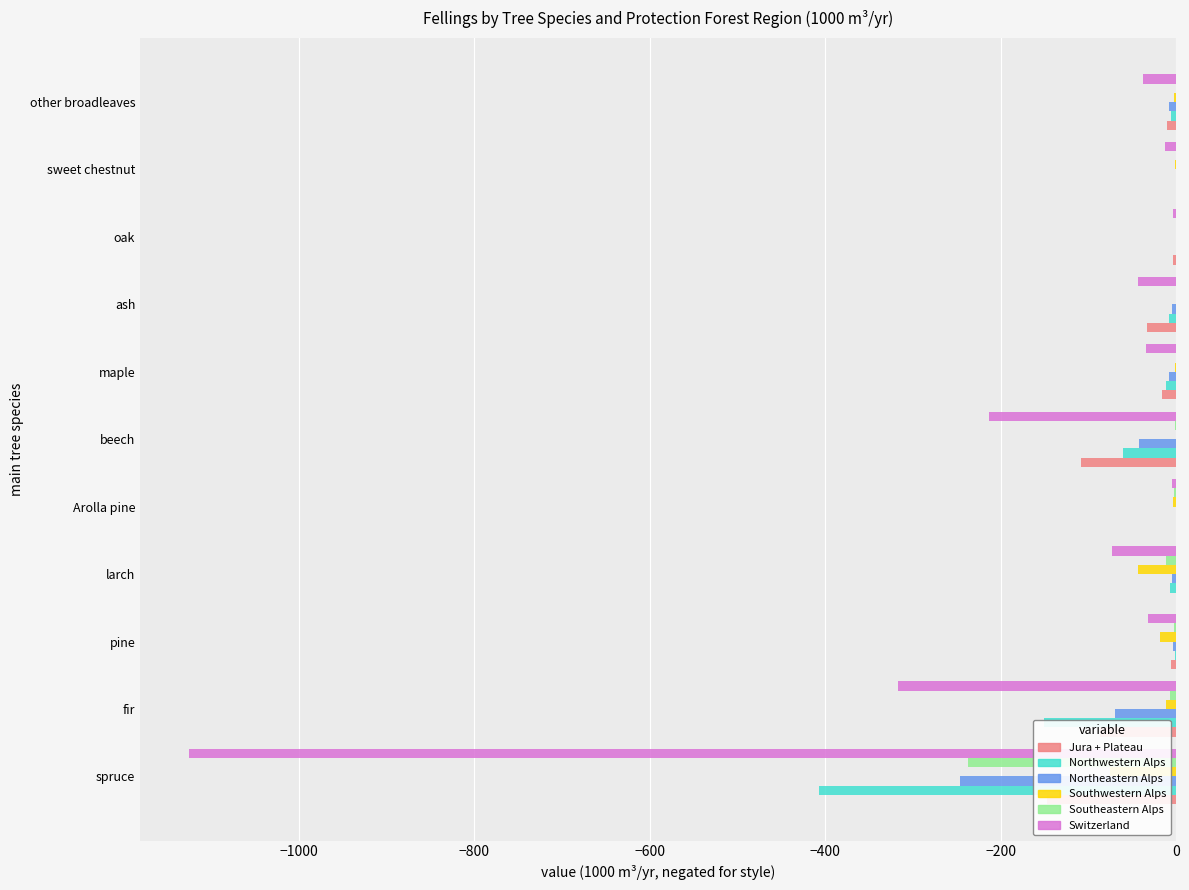

Does the chart contain stacked bars?

No